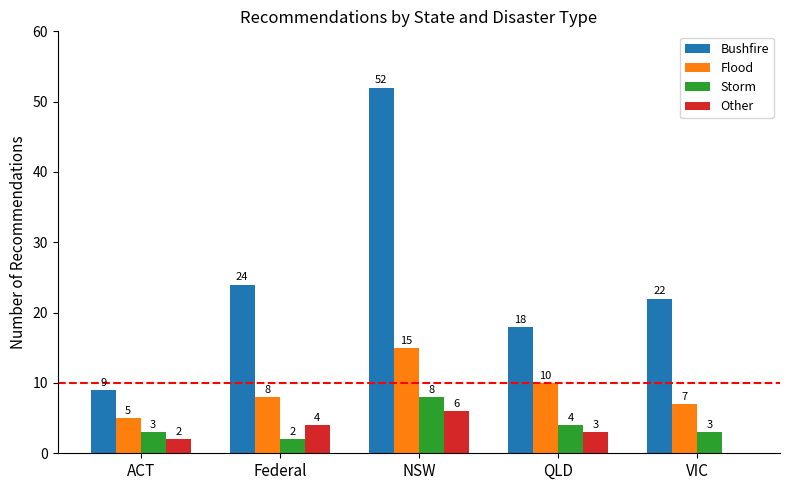

What is the total value across all series at ACT?

19